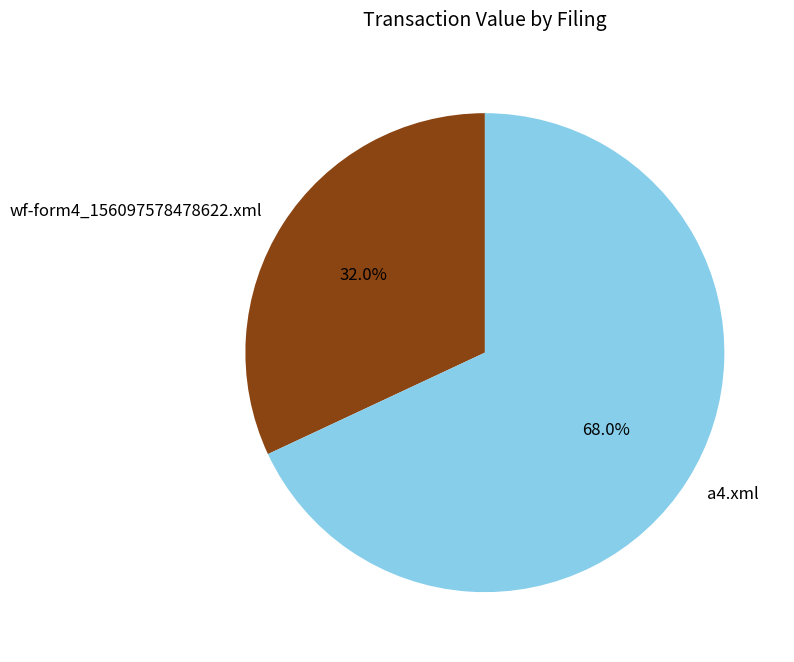

Does wf-form4_156097578478622.xml represent more than half of the total?

No